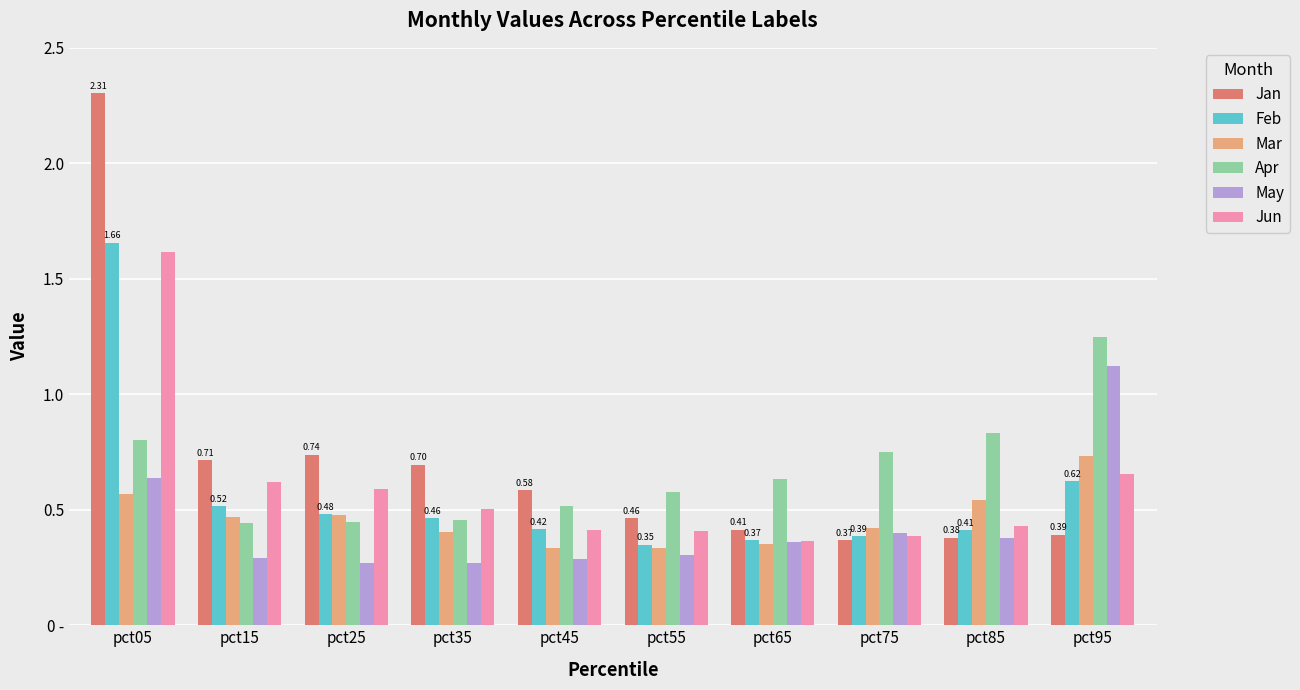

What is the value of the Apr bar at the 8th from the left?

0.7